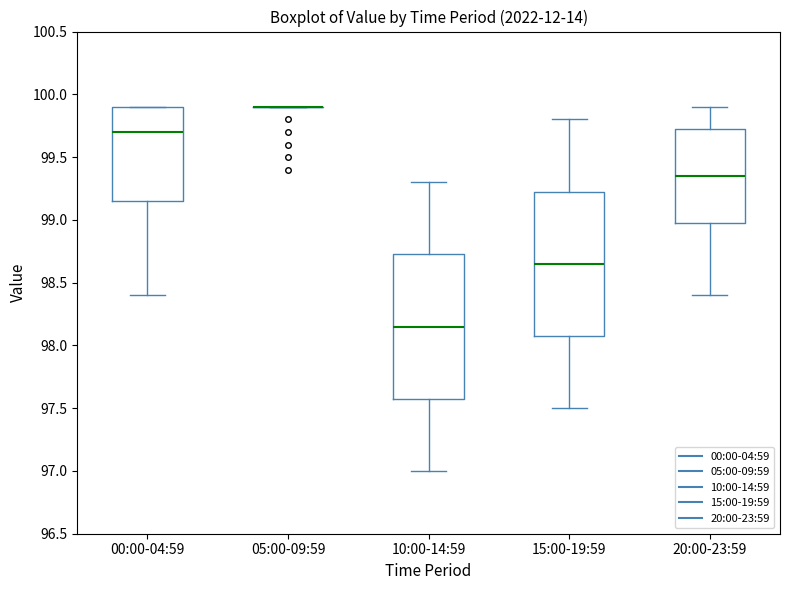

Where is the upper edge of the box for 15:00-19:59 on the y-axis? The values are not printed on the chart, so give them approximately, as read against the axis.

99.25